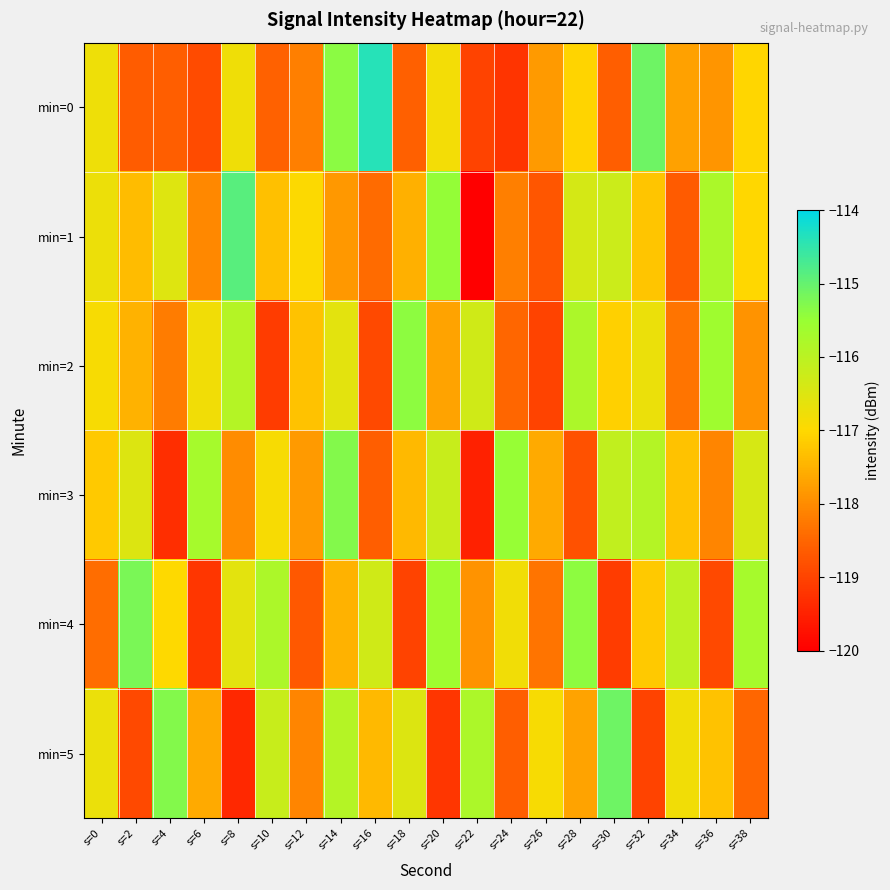

What is the total value across all series at s=26?

-708.3